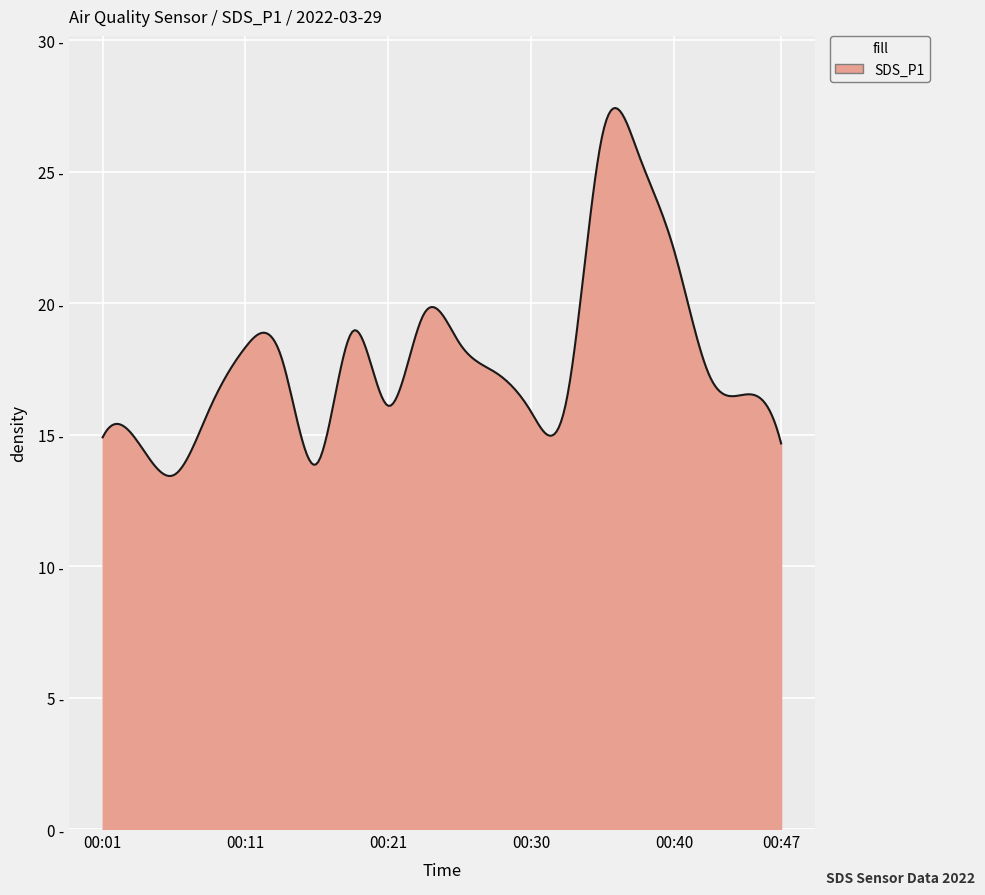

Does the chart have visible grid lines?

Yes